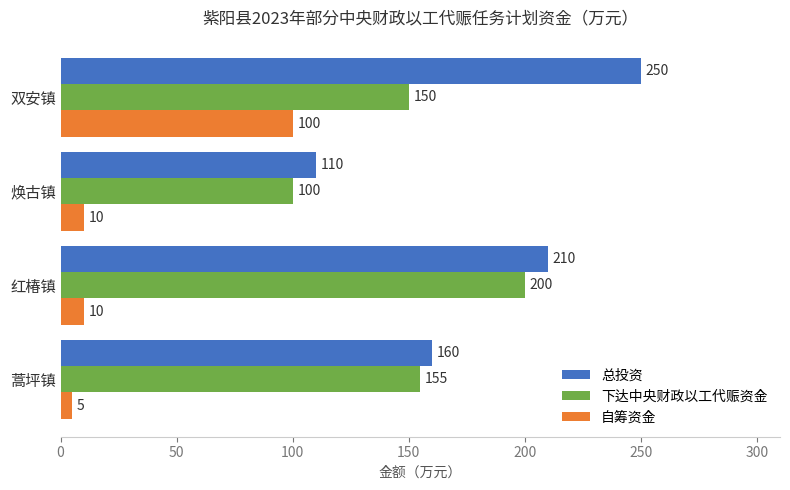

At 焕古镇, list the series in order from smallest to largest.

自筹资金, 下达中央财政以工代赈资金, 总投资